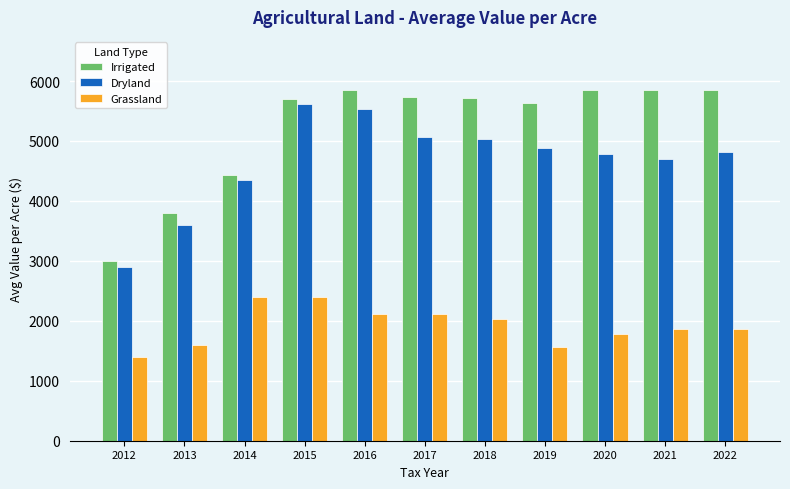

Rank the series by their maximum value, from lowest to highest.

Grassland, Dryland, Irrigated